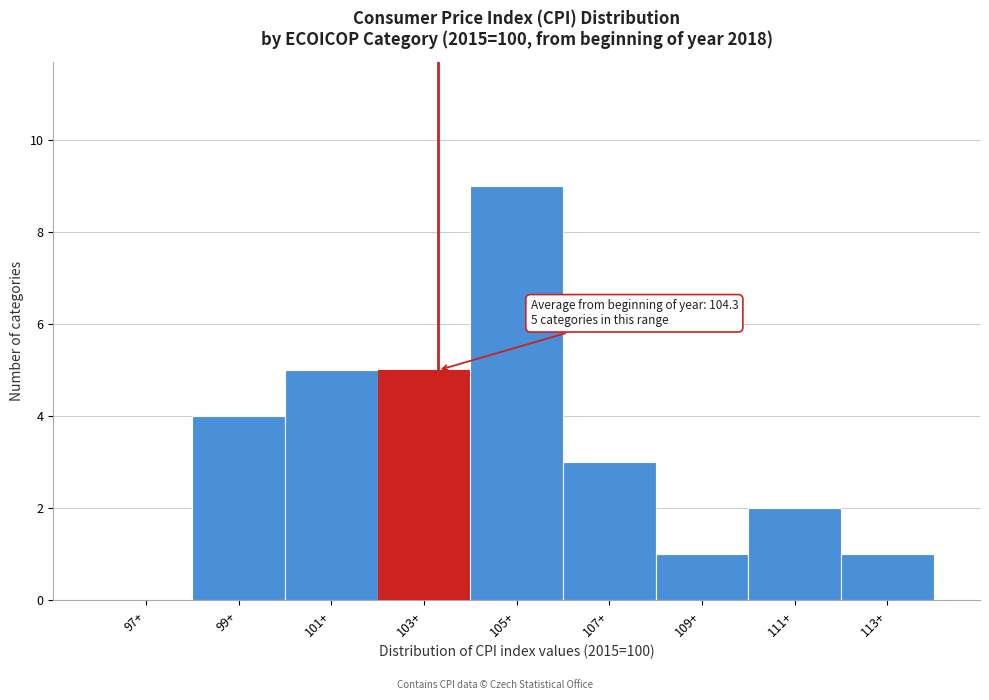

Reading right to left, list all the values displayed in this chart.

113+=1	111+=2	109+=1	107+=3	105+=9	103+=5	101+=5	99+=4	97+=0